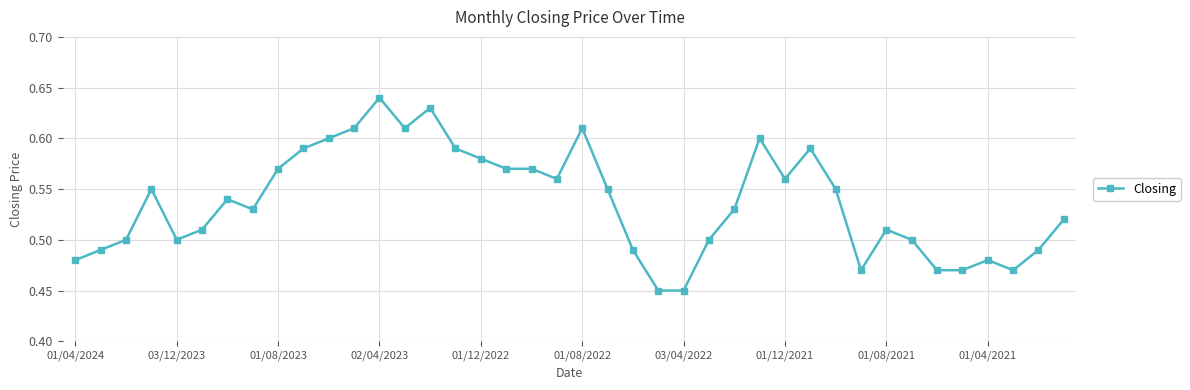

Count the number of data series in this chart.

1